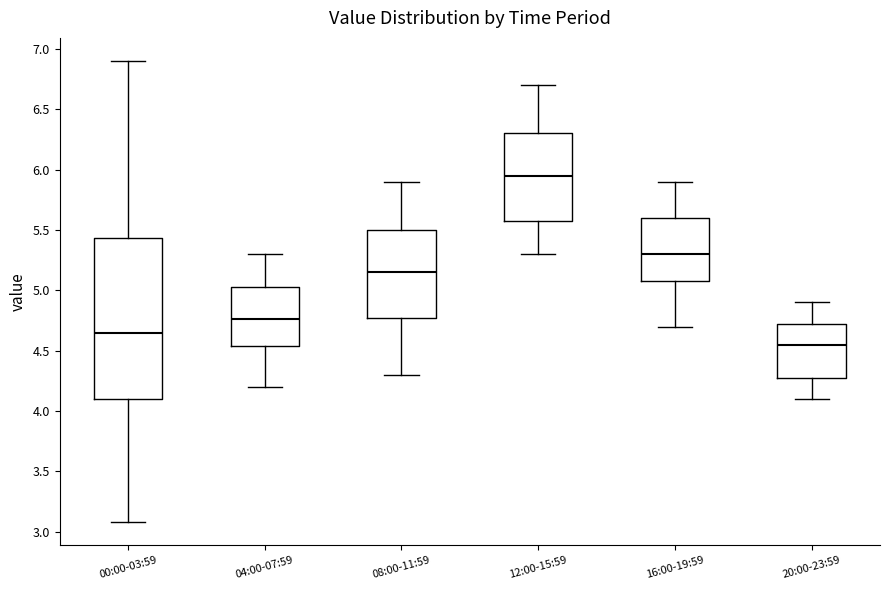

Reading left to right, read every box against the y-axis: the position of its median line, the range the box covers, and the ends of its whiskers. The values are not printed on the chart, so give them approximately, as read against the axis.

00:00-03:59: median 4.65, box 4.10 to 5.45, whiskers 3.10 to 6.90
04:00-07:59: median 4.75, box 4.55 to 5.05, whiskers 4.20 to 5.30
08:00-11:59: median 5.15, box 4.80 to 5.50, whiskers 4.30 to 5.90
12:00-15:59: median 5.95, box 5.60 to 6.30, whiskers 5.30 to 6.70
16:00-19:59: median 5.30, box 5.10 to 5.60, whiskers 4.70 to 5.90
20:00-23:59: median 4.55, box 4.30 to 4.75, whiskers 4.10 to 4.90